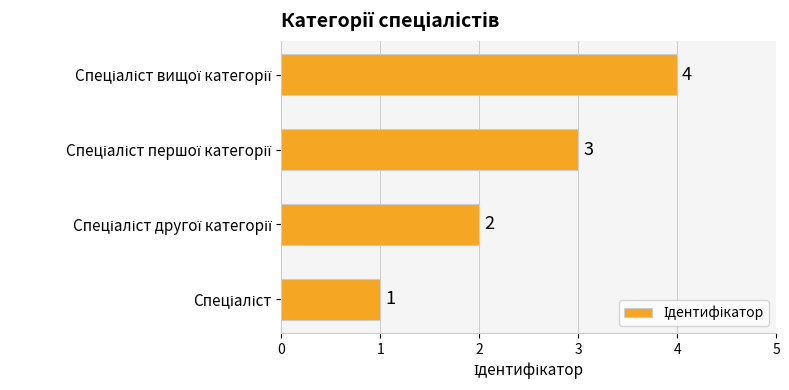

What is the maximum value shown in the chart?

4